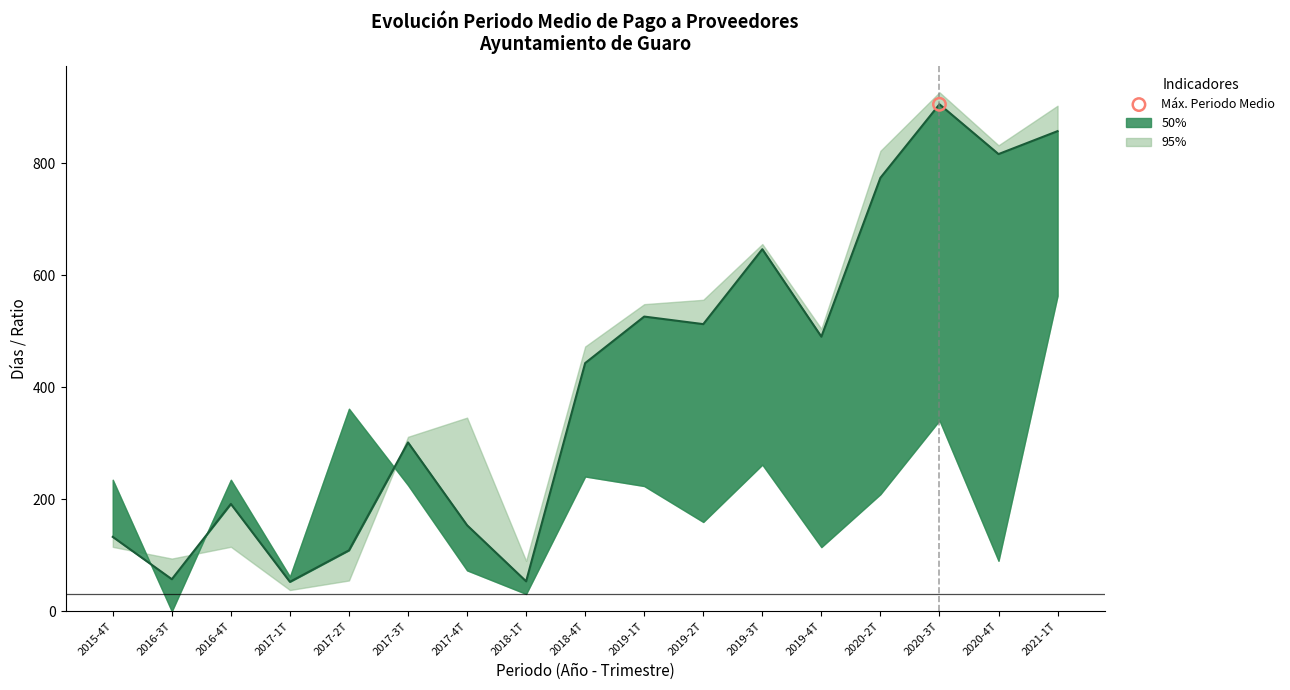

What is the change in value from 2016-3T to 2017-1T?

-4.7